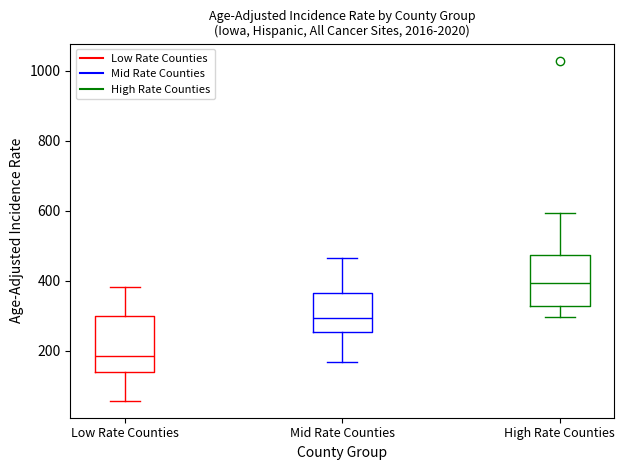

Where does the upper whisker of the box for Low Rate Counties end on the y-axis? The values are not printed on the chart, so give them approximately, as read against the axis.

380